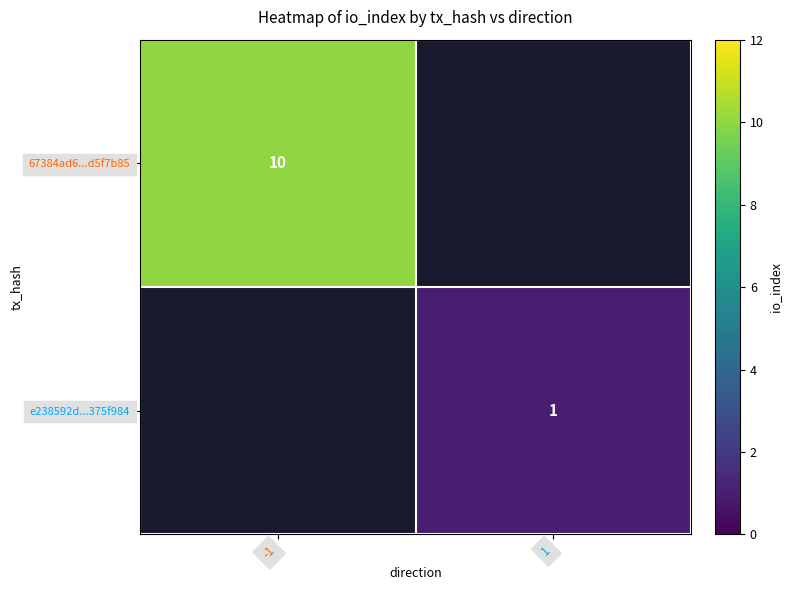

True or false: 67384ad6...d5f7b85 has a value of 10 at -1.

True